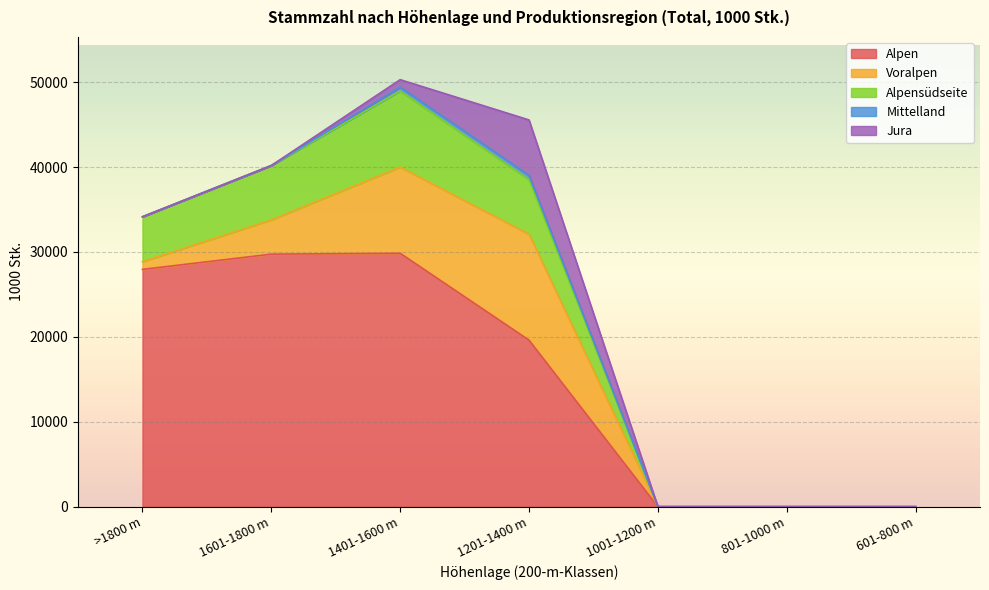

What is the label of the 6th point from the right?

1601-1800 m